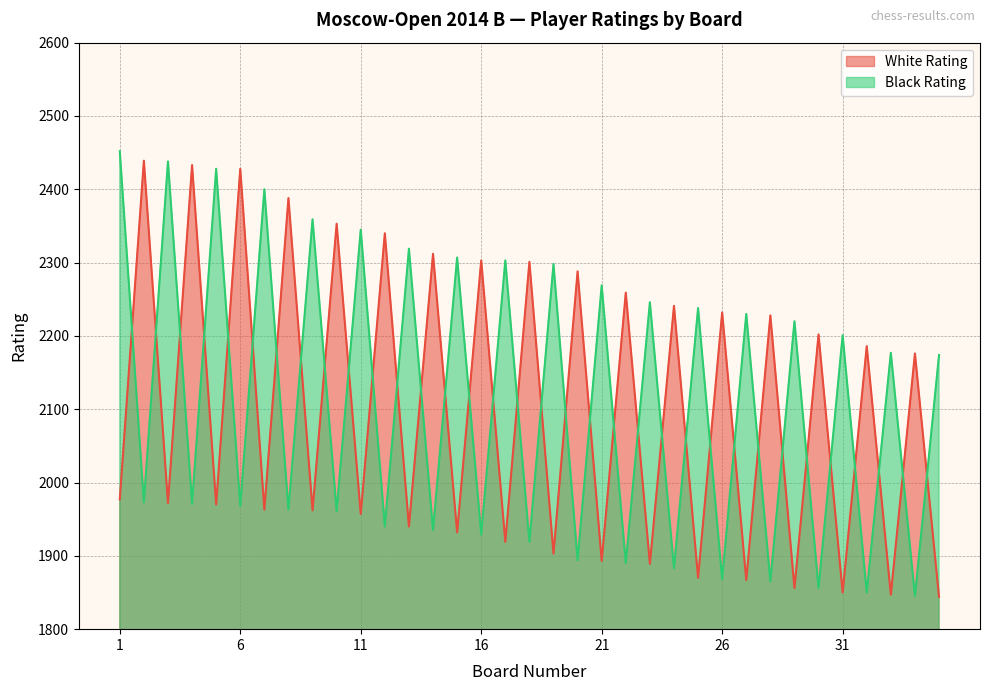

At which label does White Rating first exceed 1977?

2